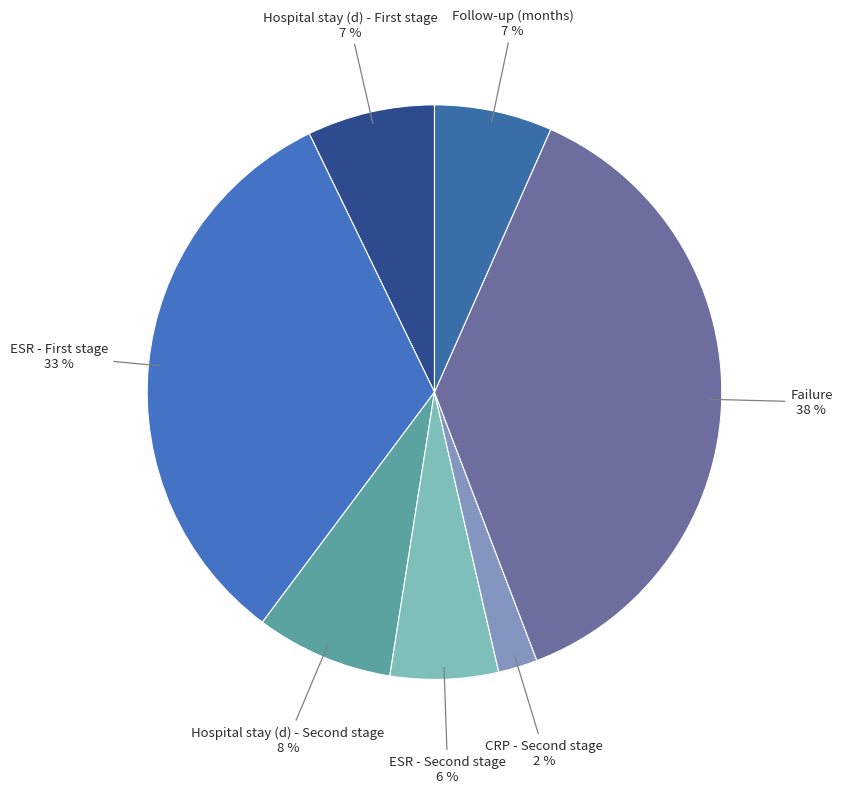

What is the smallest slice in the pie chart?

CRP - Second stage